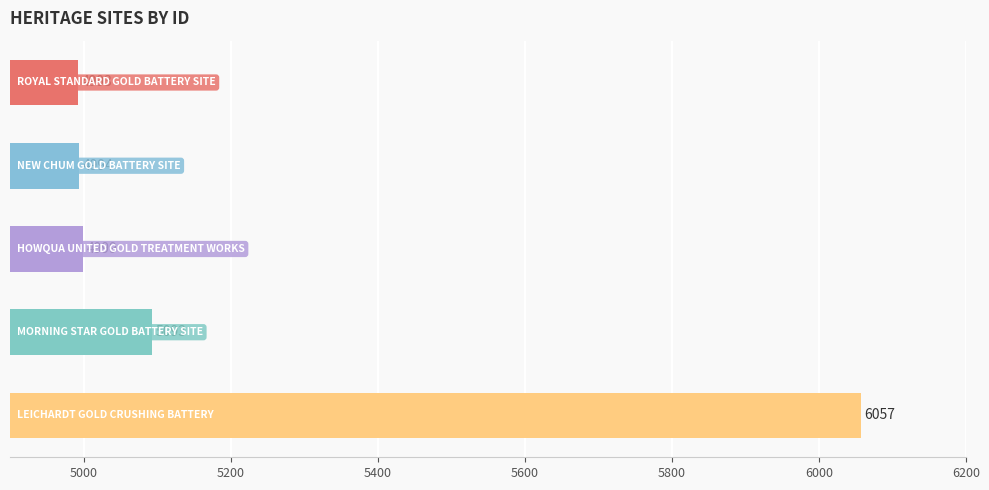

What is the value of the 5th bar from the top?

6057